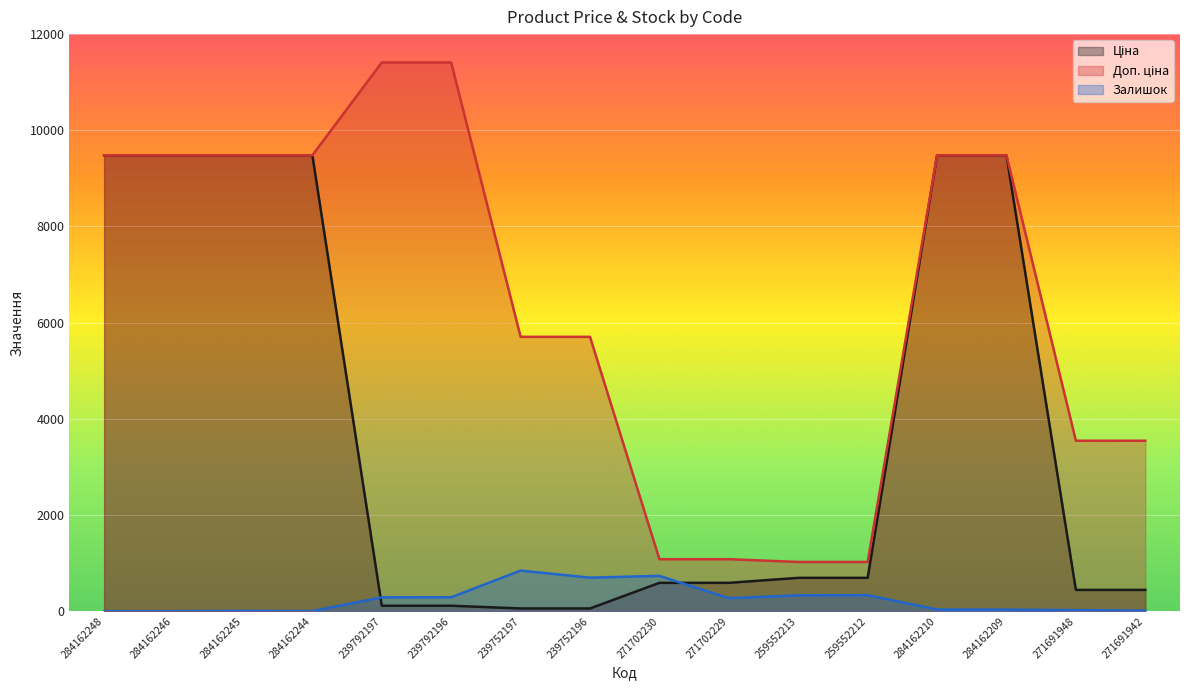

What position from the left is 284162209?

14